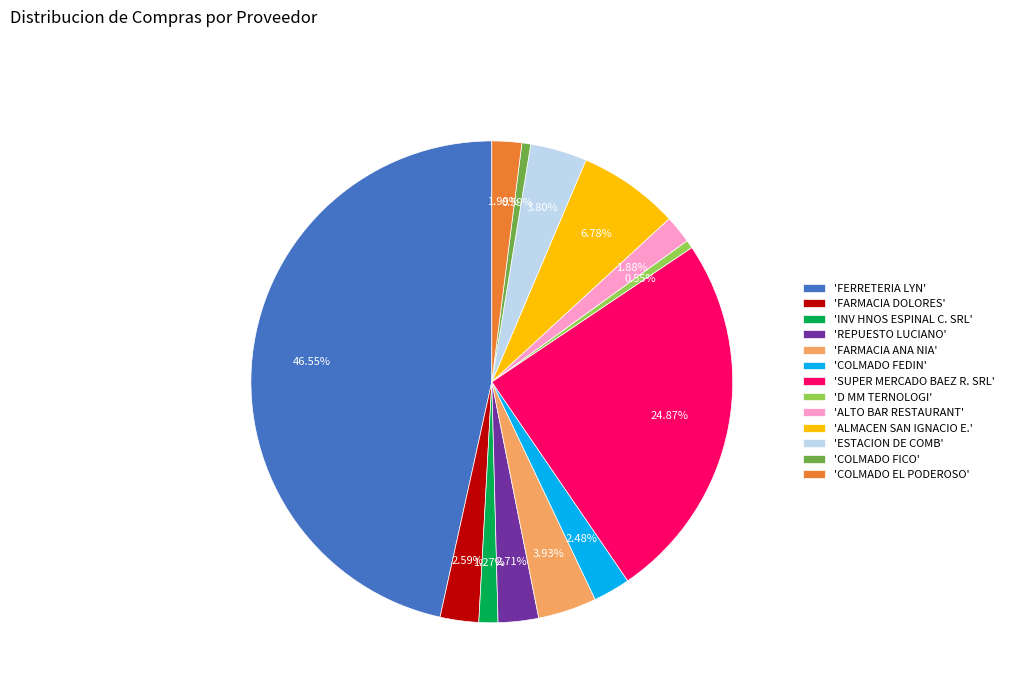

Is there any slice that represents more than half of the pie?

No